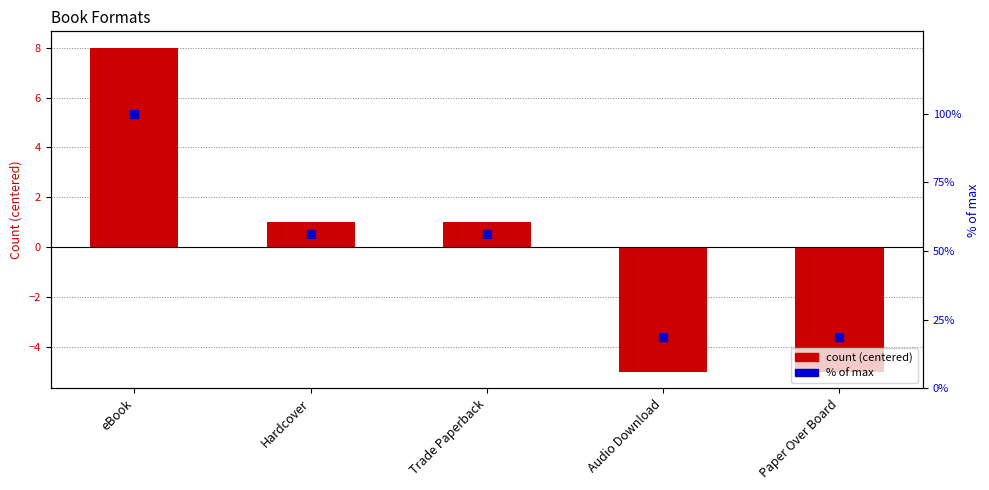

At how many categories does at least one series exceed 14?

5